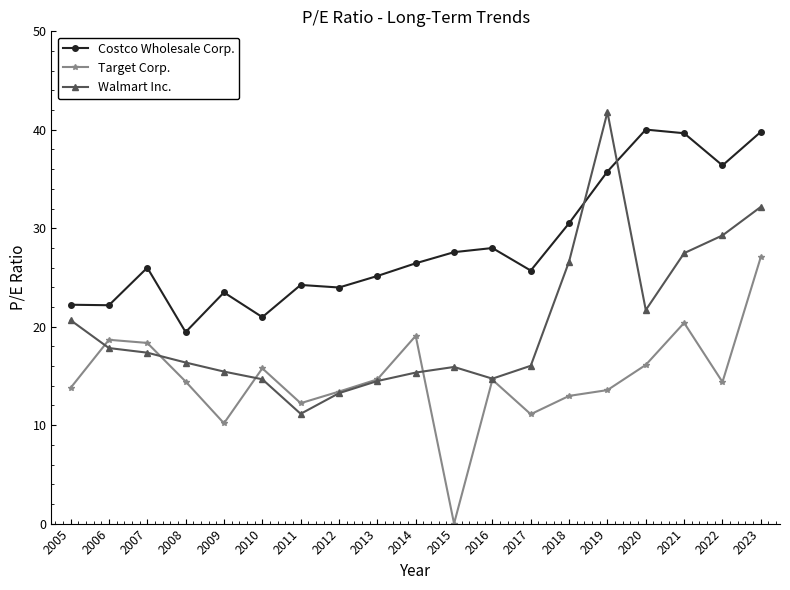

What are all the series names shown in the legend?

Costco Wholesale Corp., Target Corp., Walmart Inc.